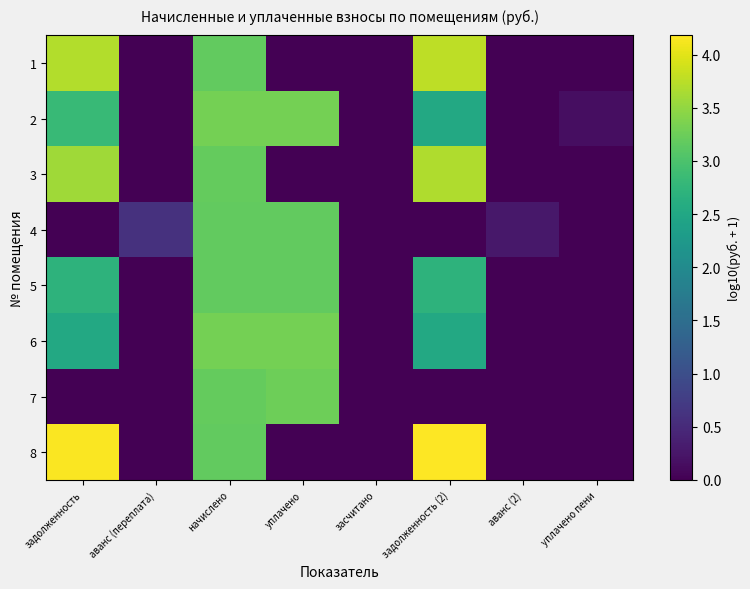

How many data points does each series have?

8